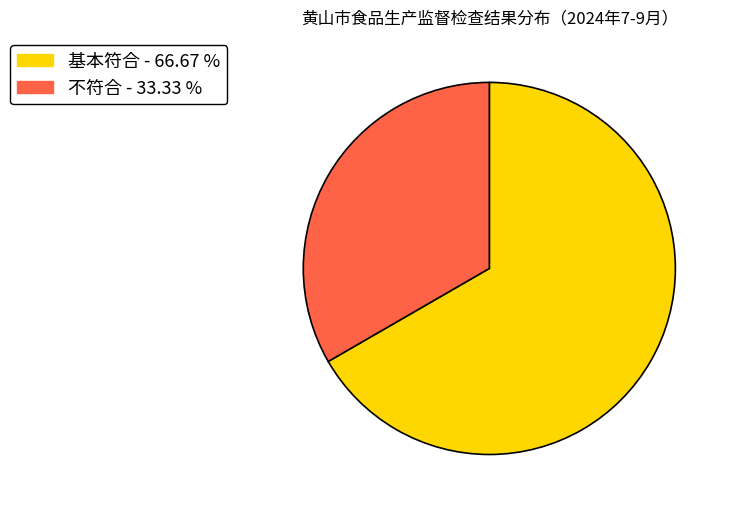

Approximately how many times larger is the value at 不符合 compared to 基本符合?

0.5